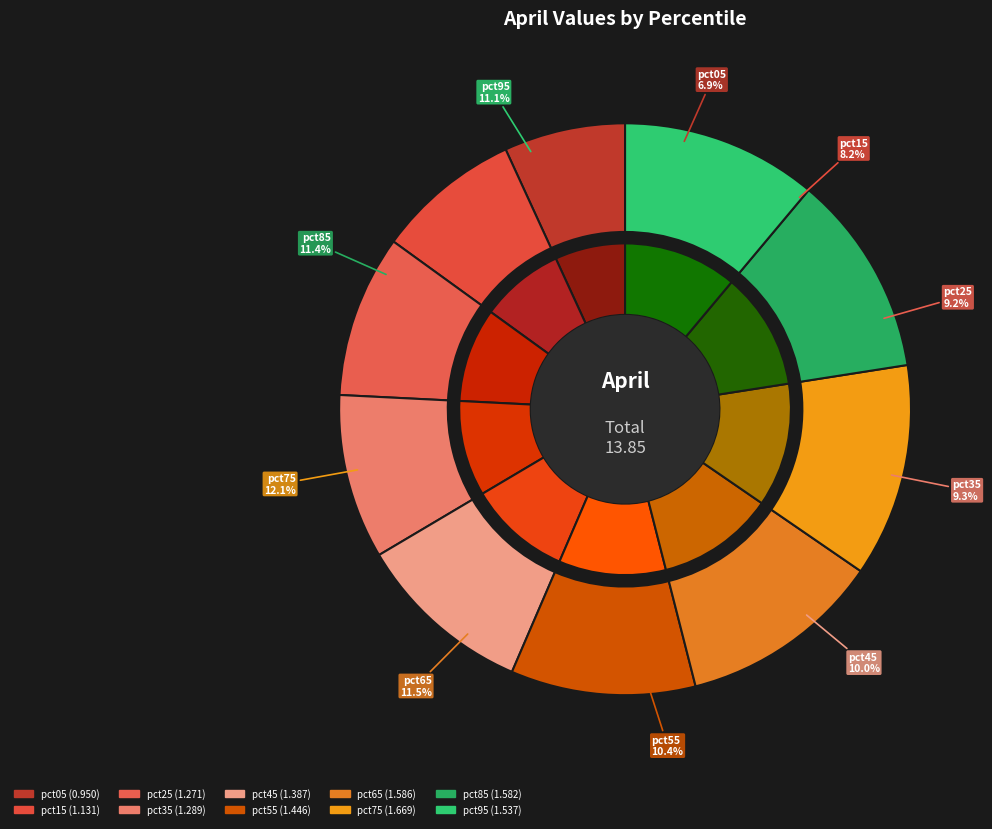

To the nearest percent, what is the difference between the pct15 and pct45 slice percentages?

2%